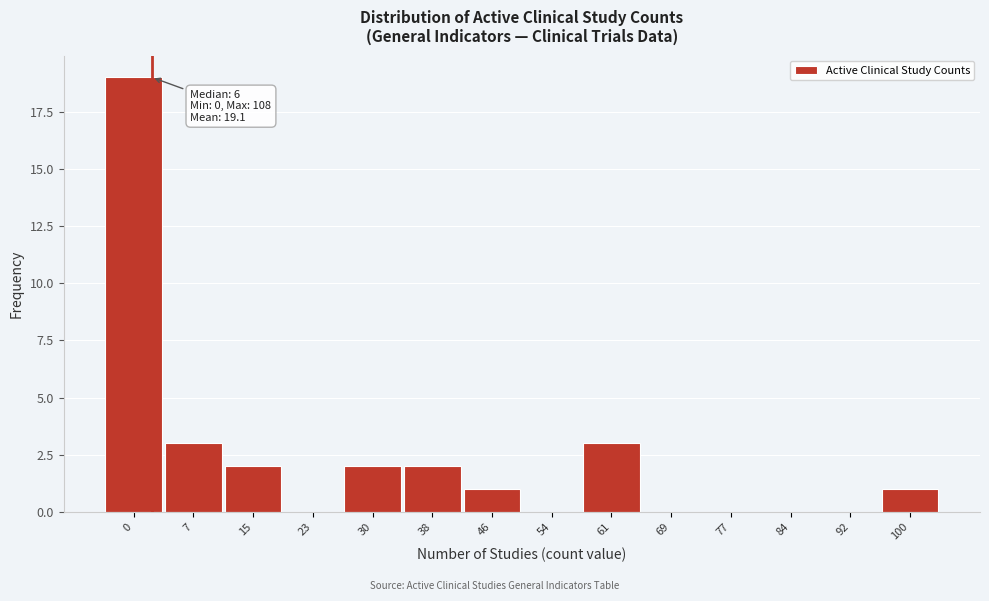

Reading left to right, list all the values displayed in this chart.

0=19	7=3	15=2	23=0	30=2	38=2	46=1	54=0	61=3	69=0	77=0	84=0	92=0	100=1